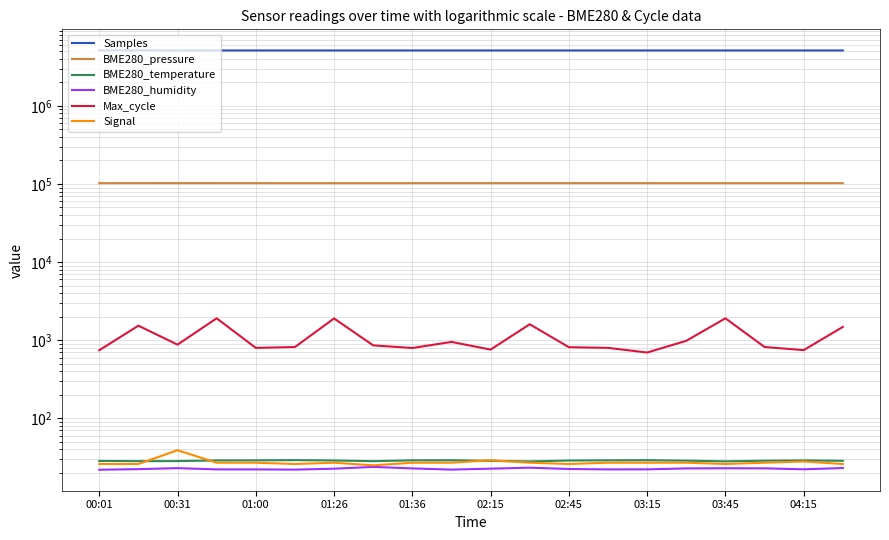

In BME280_humidity, how many points are lower than both neighbors (excluding endpoints)?

4